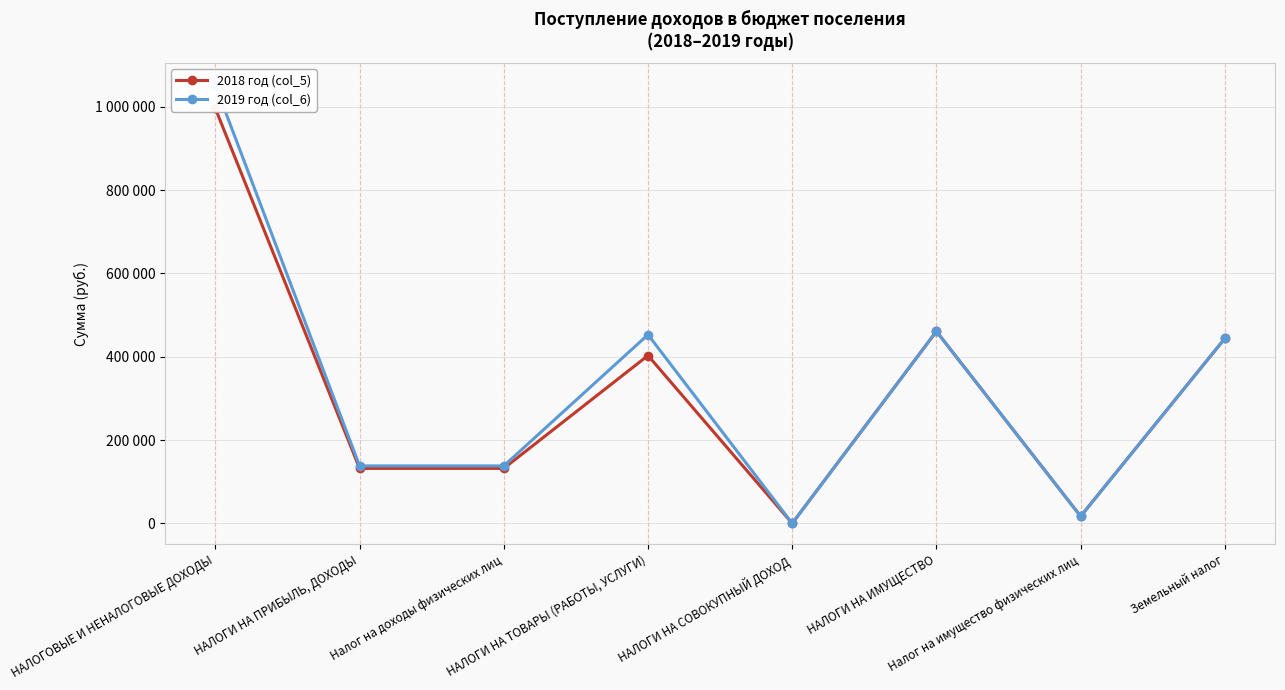

What is the sum of the 2019 год (col_6) values at НАЛОГИ НА ИМУЩЕСТВО and НАЛОГИ НА ТОВАРЫ (РАБОТЫ, УСЛУГИ)?

914000